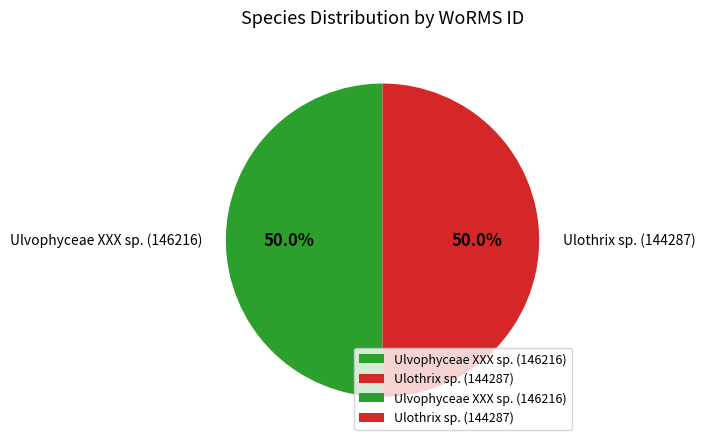

What is the total percentage of Ulothrix sp. (144287) and Ulvophyceae XXX sp. (146216)?

100.0%